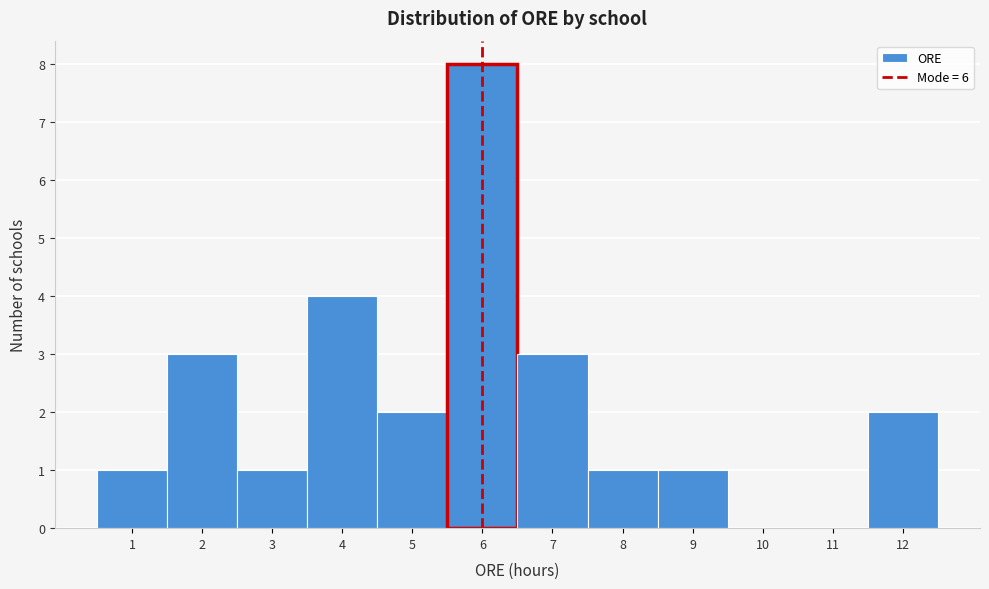

Which range on the x-axis has the tallest bar?

5.5 to 6.5